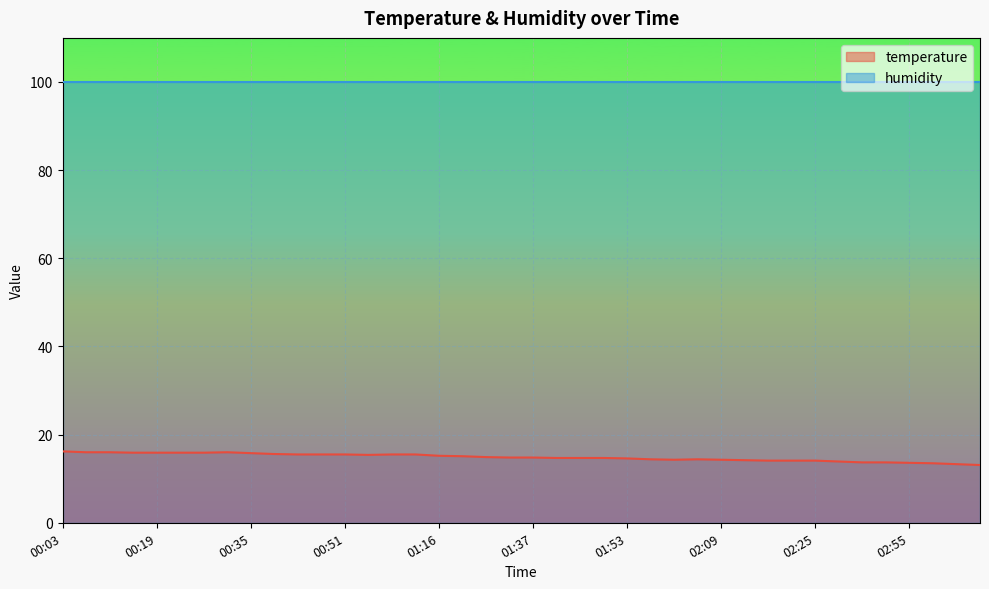

At which label does the data first exceed 14?

00:03